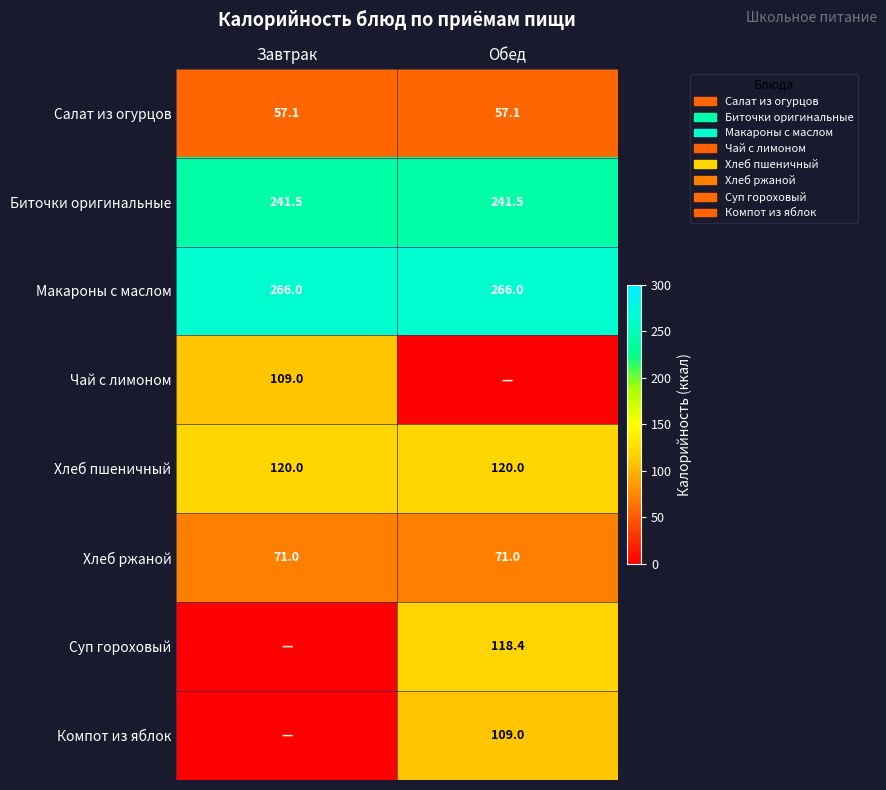

At which category does the chart reach its minimum across all series?

Обед